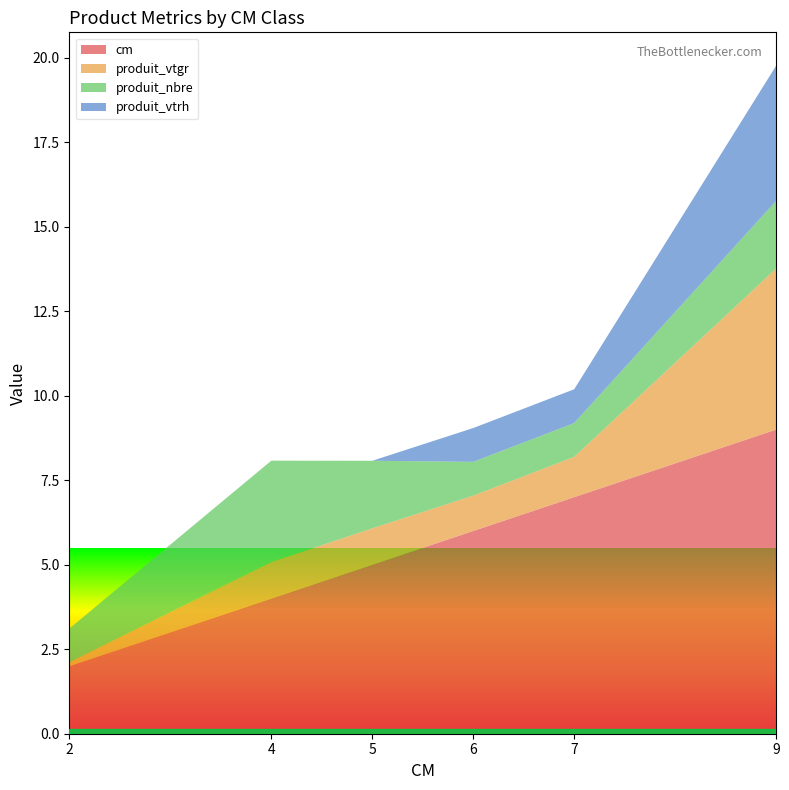

Reading left to right, what are all the values shown in this chart?

cm: 2.0	4.0	5.0	6.0	7.0	9.0
produit_vtgr: 0.1	1.1	1.1	1.0	1.2	4.8
produit_nbre: 1.0	3.0	2.0	1.0	1.0	2.0
produit_vtrh: 0.0	0.0	0.0	1.0	1.0	4.0